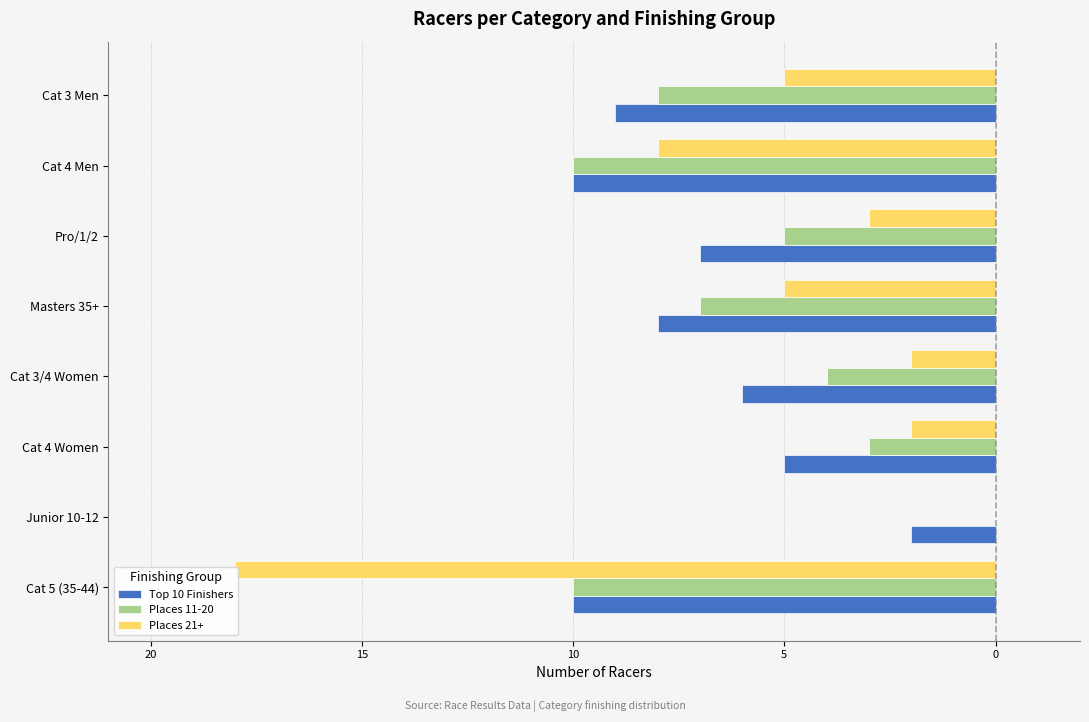

What is the difference between the maximum and minimum values in the Places 11-20 series?

10